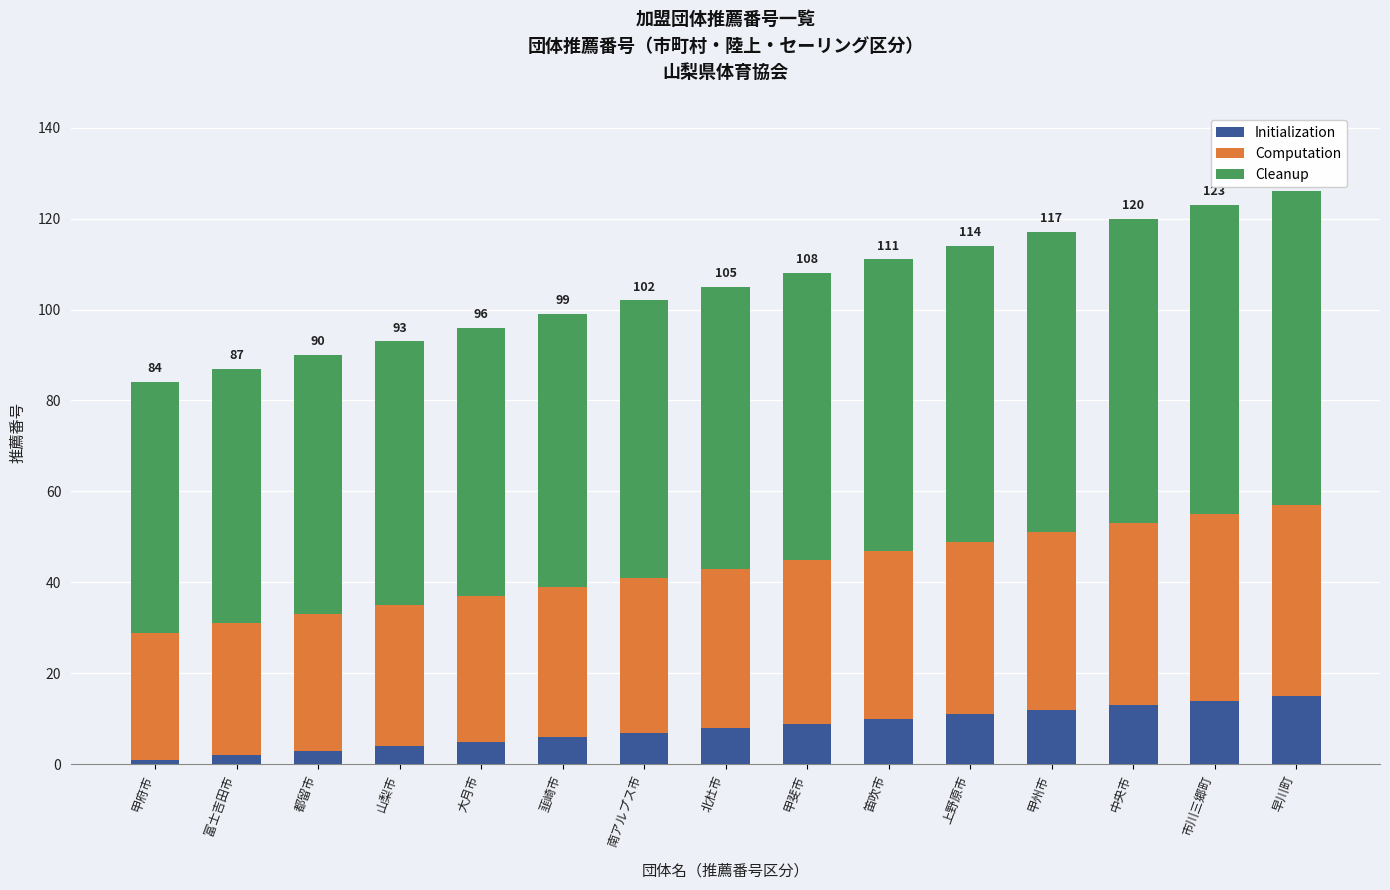

What is the total value across all series at 都留市?

90